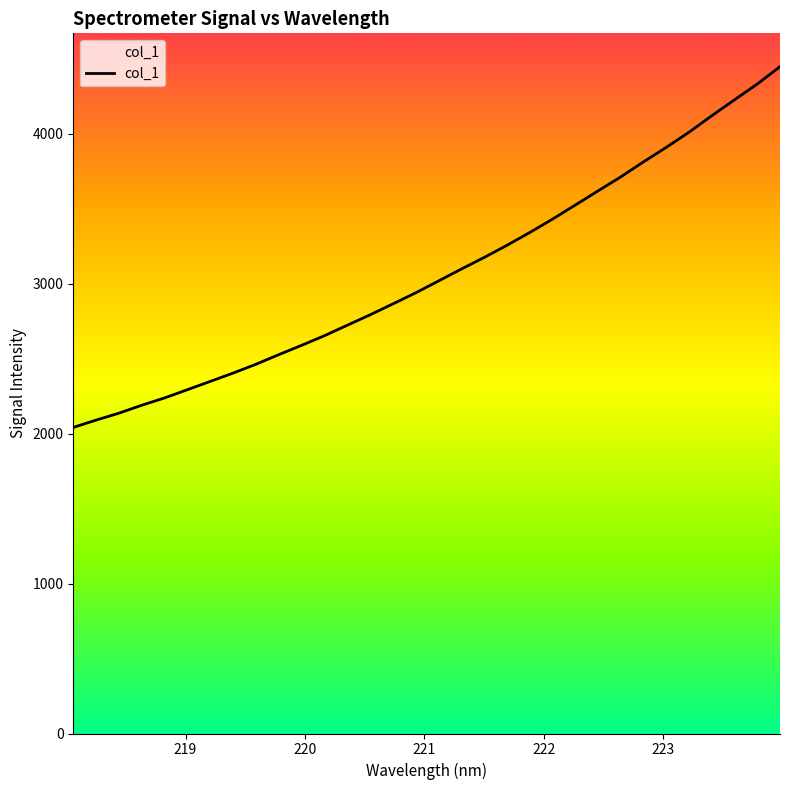

Is it true that the value at 219.0156 is 2292.6?

True